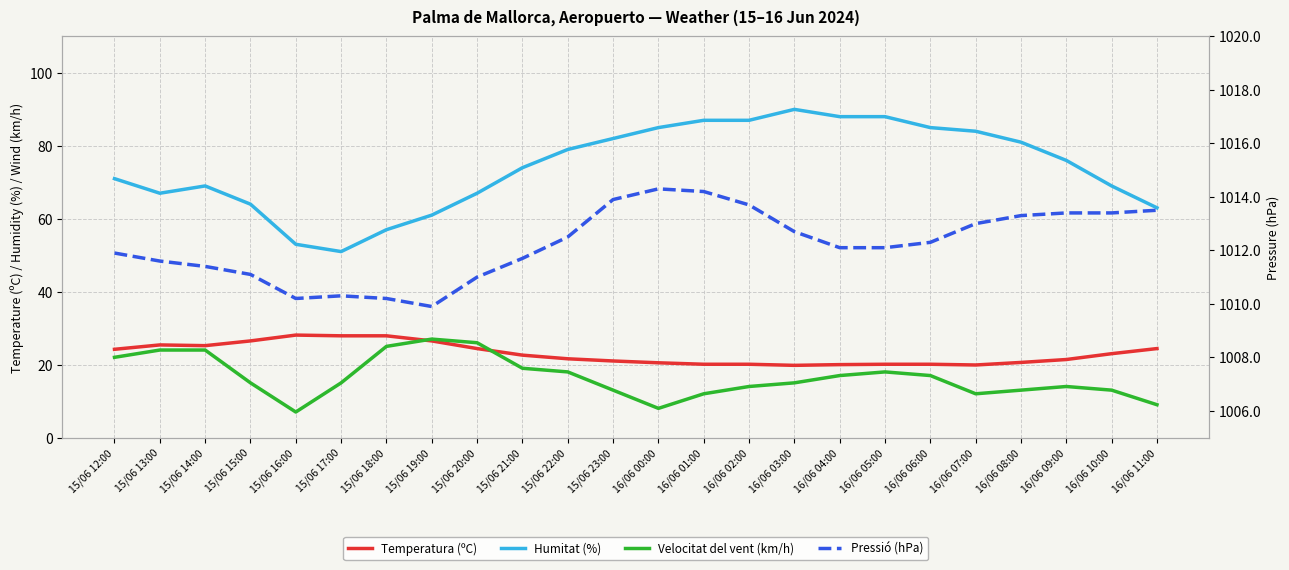

What are all the series names shown in the legend?

Temperatura (ºC), Humitat (%), Velocitat del vent (km/h), Pressió (hPa)